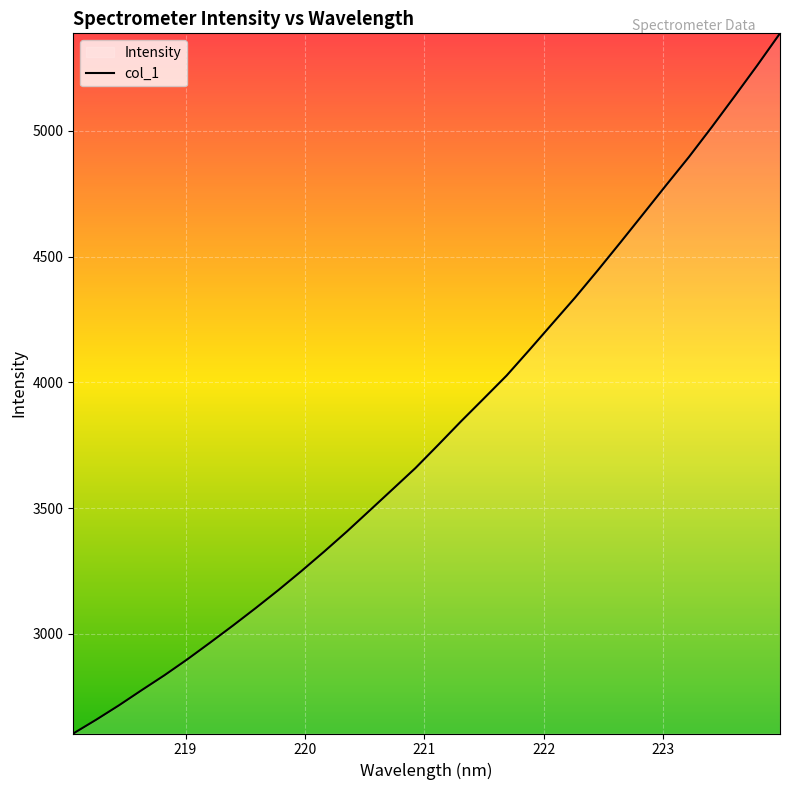

What is the maximum value shown in the chart?

5388.3